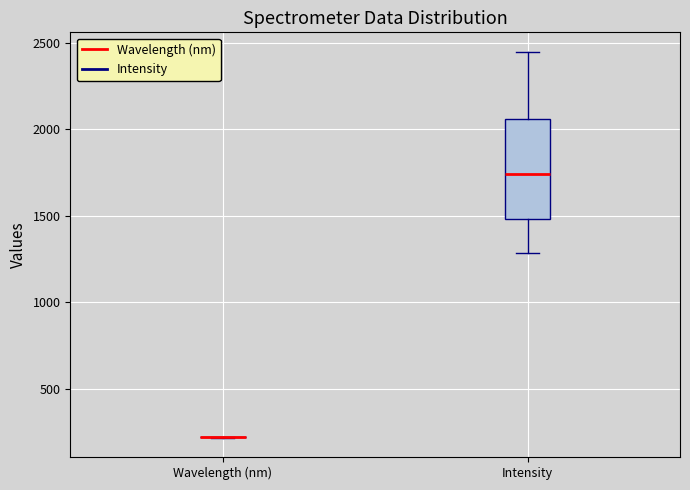

Comparing the boxes themselves (not the whiskers), which one is the tallest?

Intensity